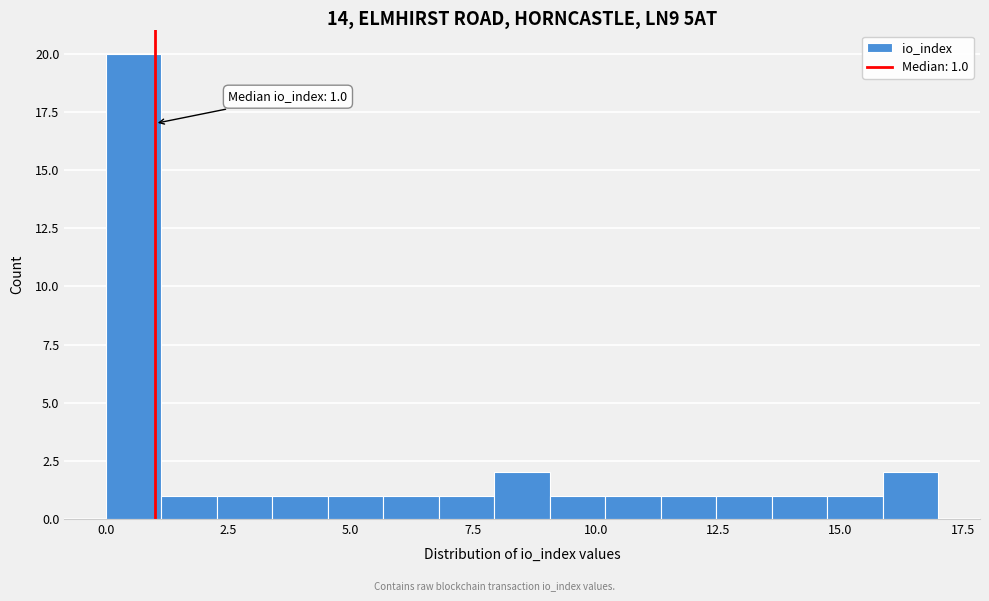

Read against the x-axis, roughly where is the centre of the tallest bar?

0.5